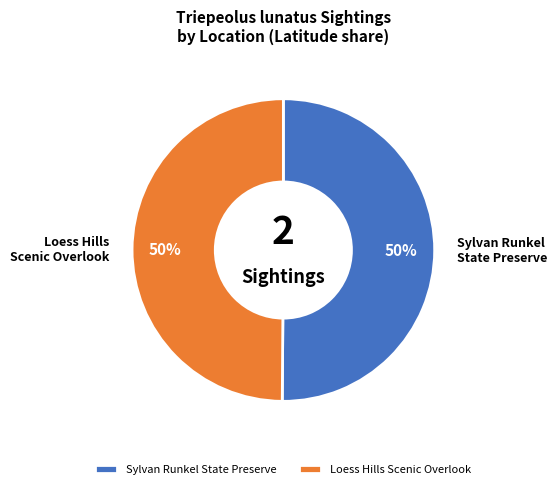

The Sylvan Runkel State Preserve slice represents 42% of the pie. True or false?

False